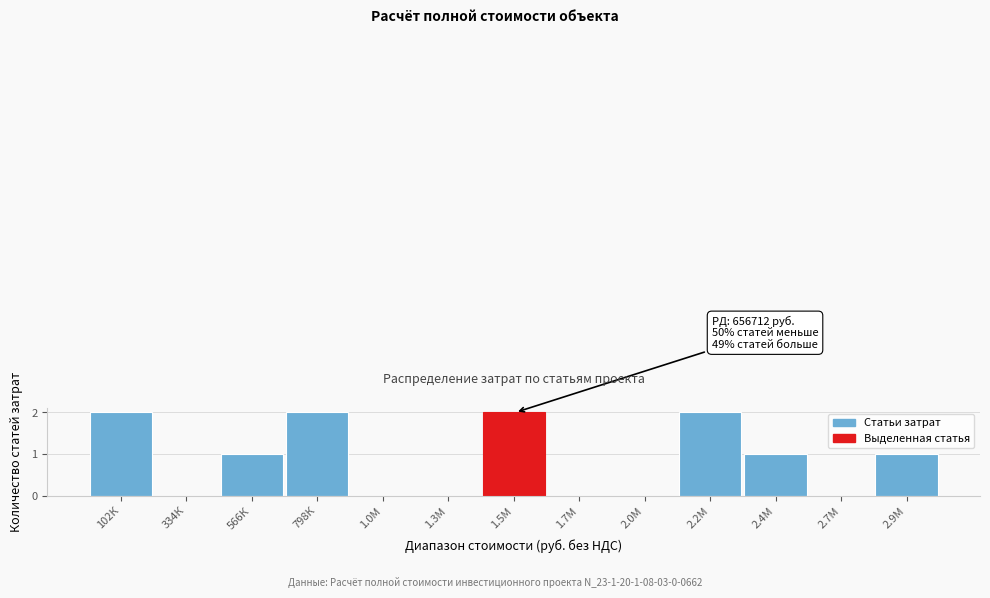

Reading left to right, what are all the values shown in this chart?

102К=2	334К=0	566К=1	798К=2	1.0М=0	1.3М=0	1.5М=2	1.7М=0	2.0М=0	2.2М=2	2.4М=1	2.7М=0	2.9М=1